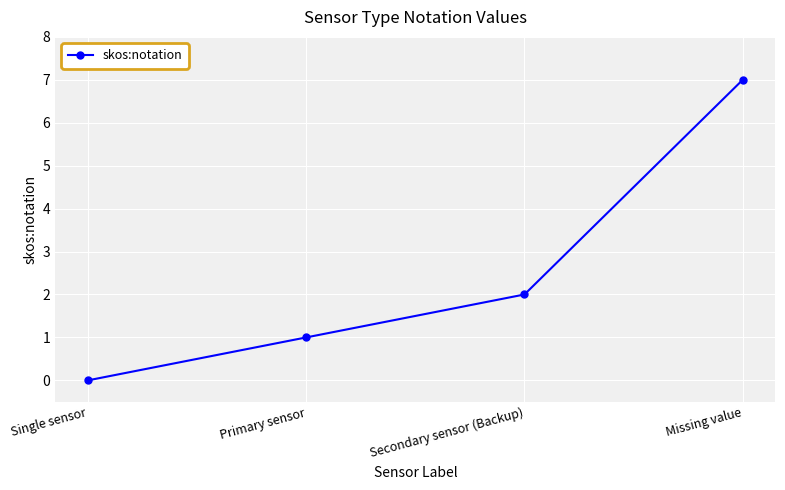

What is the label of the 3rd point from the left?

Secondary sensor (Backup)